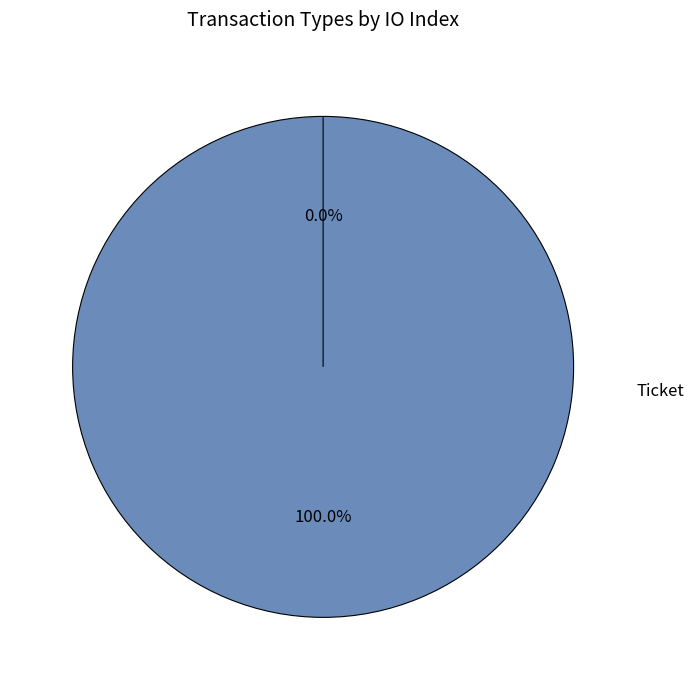

Is there any slice that represents more than half of the pie?

Yes